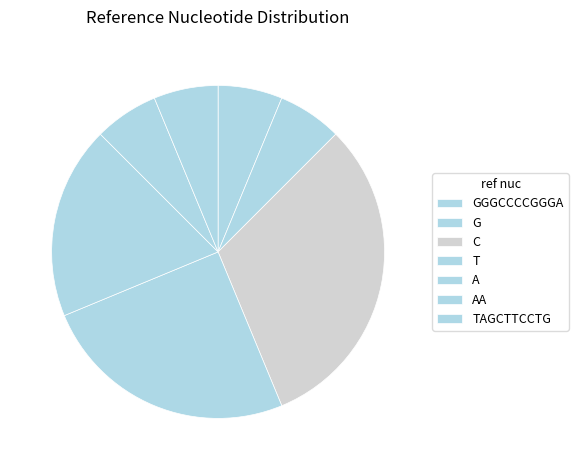

Combined, do GGGCCCCGGGA and G account for over 50%?

No